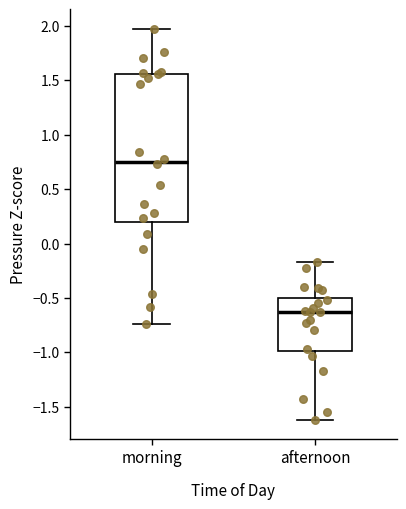

Where is the lower edge of the box for afternoon on the y-axis? The values are not printed on the chart, so give them approximately, as read against the axis.

-1.00